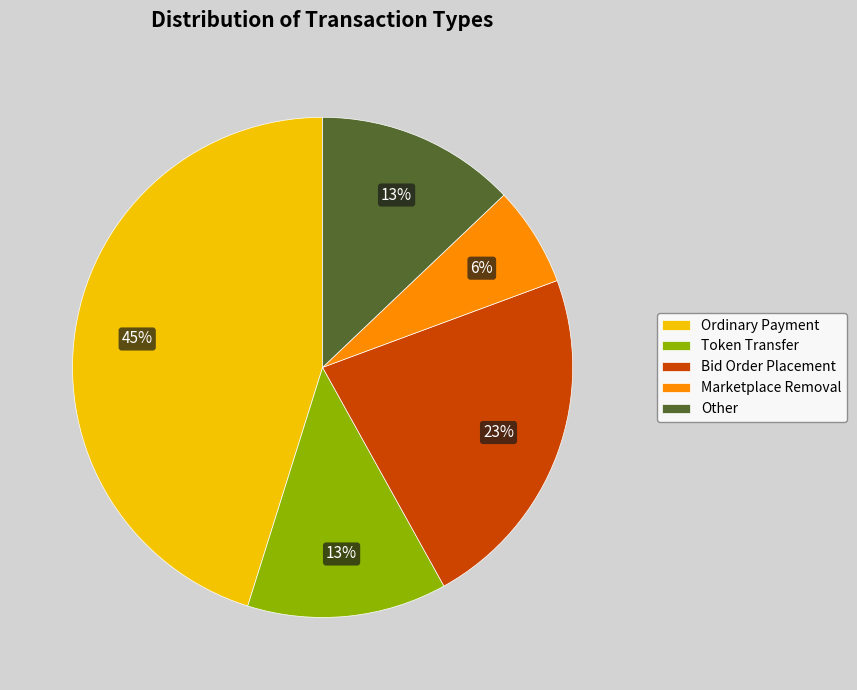

To the nearest percent, what is the average slice percentage?

20%